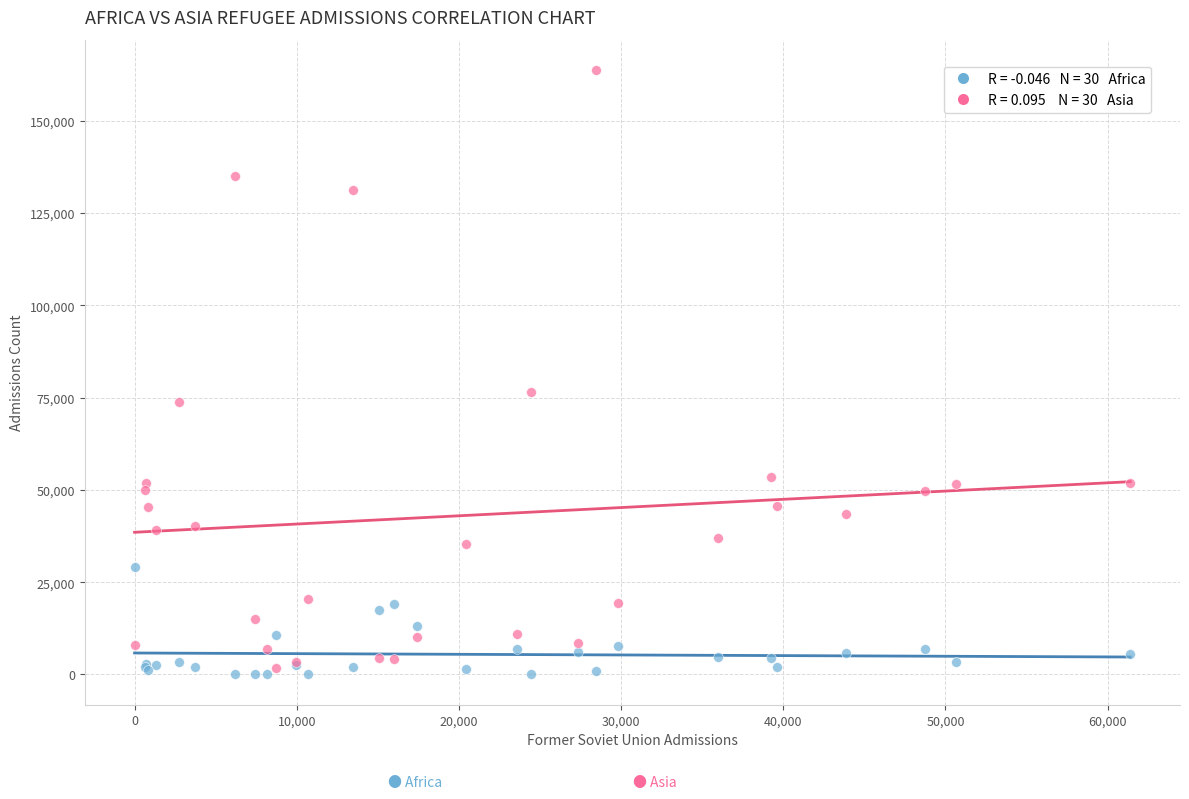

Across all series, what Y value is closest to 81899?

76521